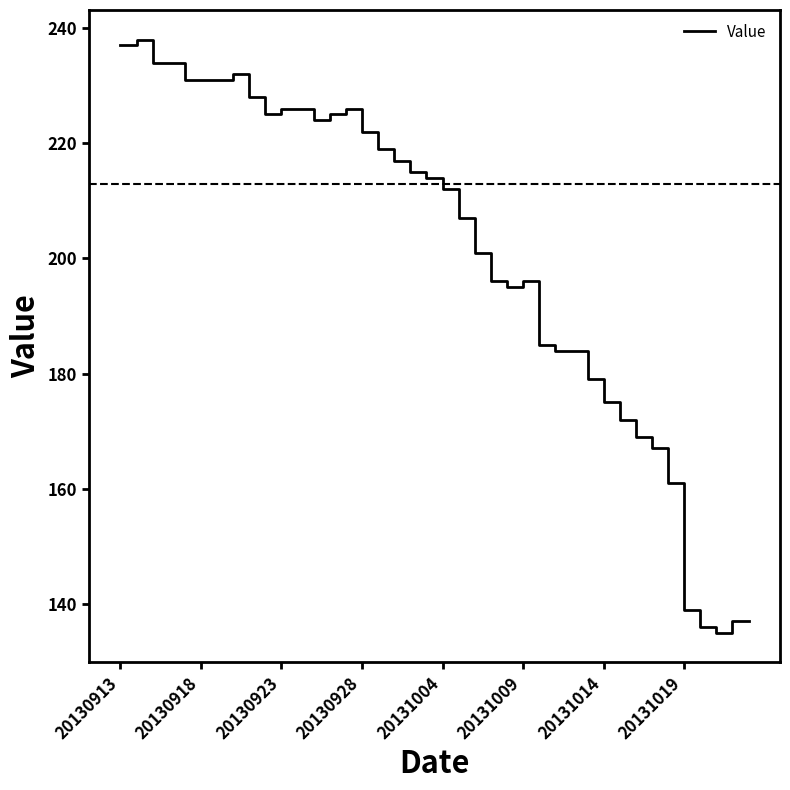

What is the difference between the maximum and minimum values?

103